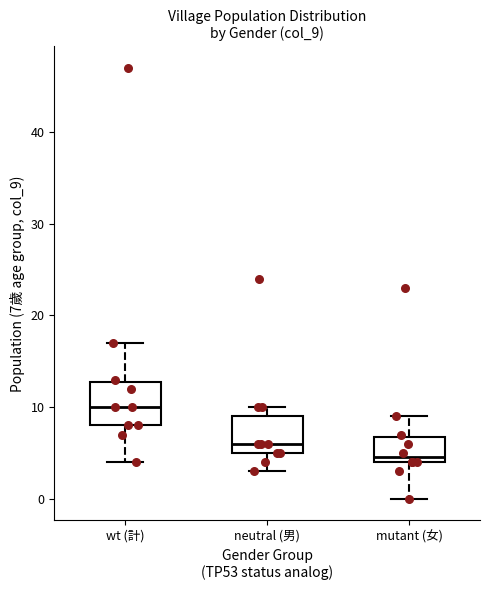

Reading left to right, transcribe this box plot: for each box, give where its median line is, the range the box spans, and where its two whiskers end, as read against the y-axis. The values are not printed on the chart, so give them approximately, as read against the axis.

wt (計): median 10, box 8 to 13, whiskers 4 to 17
neutral (男): median 6, box 5 to 9, whiskers 3 to 10
mutant (女): median 5, box 4 to 7, whiskers 0 to 9